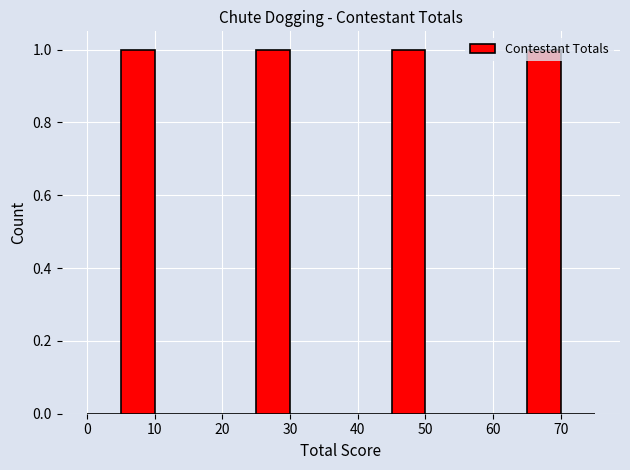

Reading left to right, list every bar in this chart as the range it spans on the x-axis followed by its height. The values are not printed on the chart, so give them approximately, as read against the axis.

0 to 5: 0
5 to 10: 1
10 to 15: 0
15 to 20: 0
20 to 25: 0
25 to 30: 1
30 to 35: 0
35 to 40: 0
40 to 45: 0
45 to 50: 1
50 to 55: 0
55 to 60: 0
60 to 65: 0
65 to 70: 1
70 to 75: 0